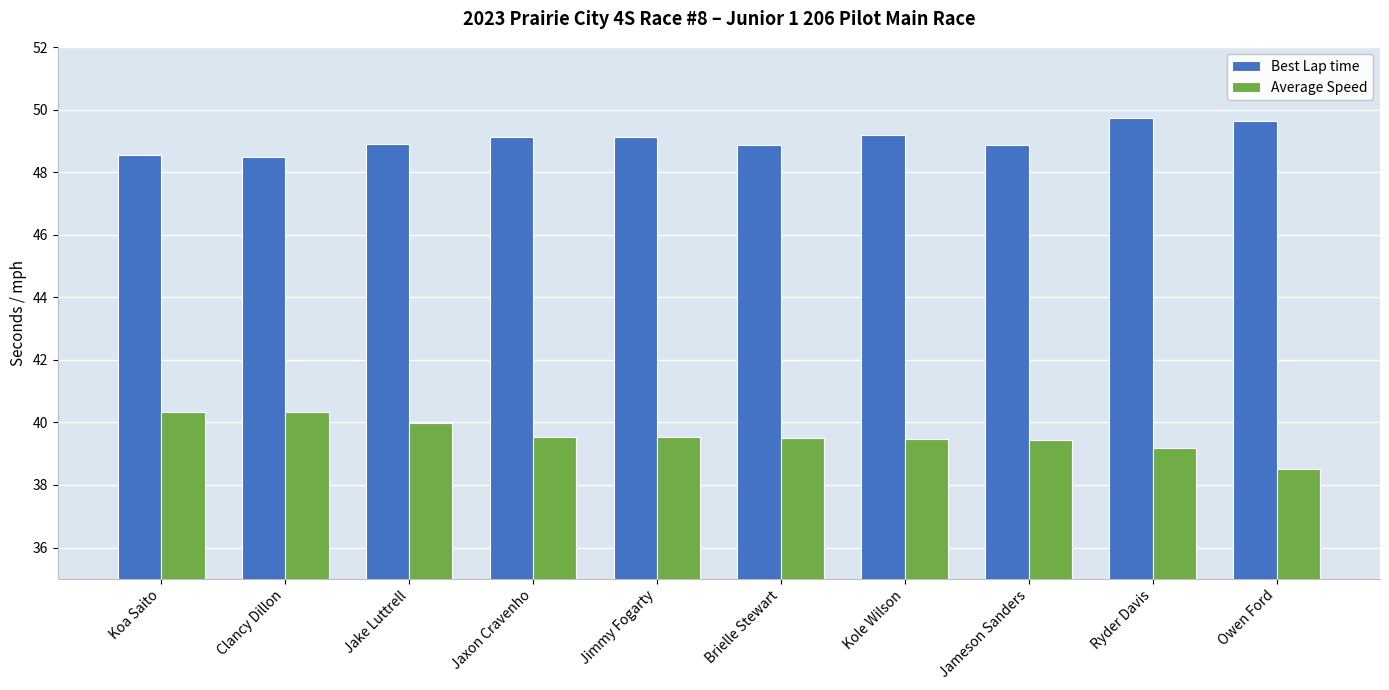

What is the difference between the Average Speed values at Jaxon Cravenho and Kole Wilson?

0.1